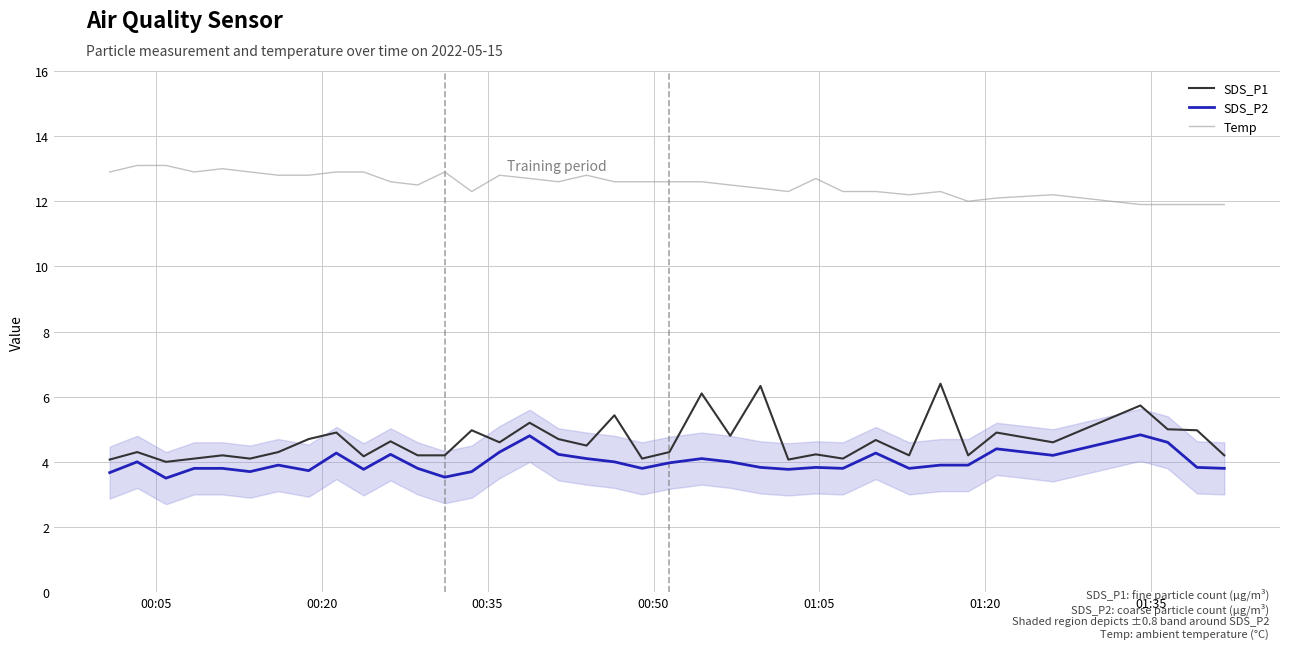

Which series has the widest spread of values?

SDS_P1